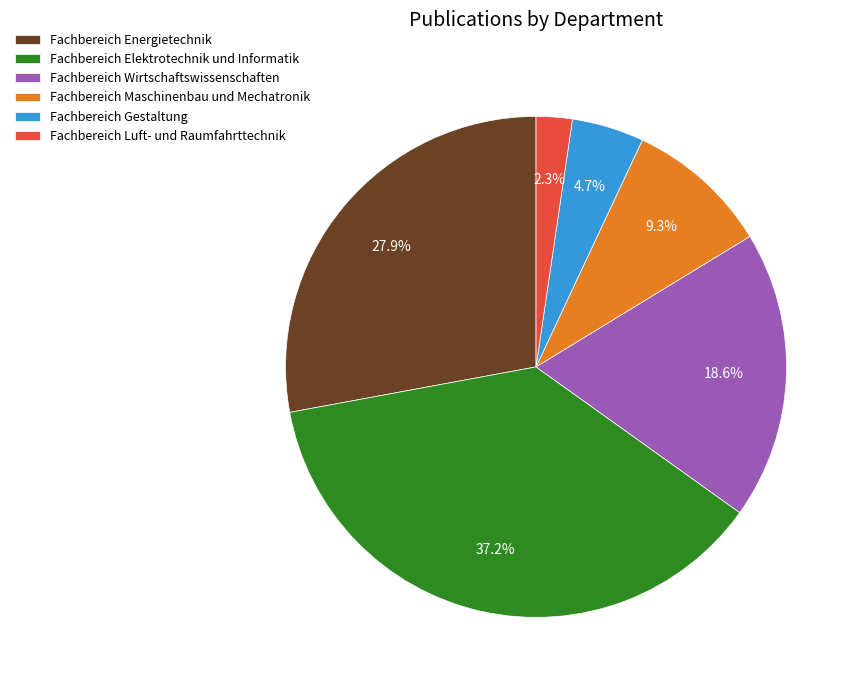

How many slices are in this pie chart?

6